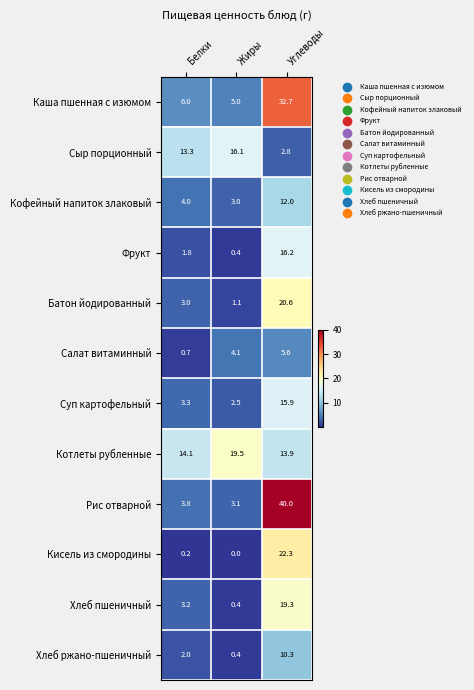

At which label does Котлеты рубленные first exceed 14?

Белки